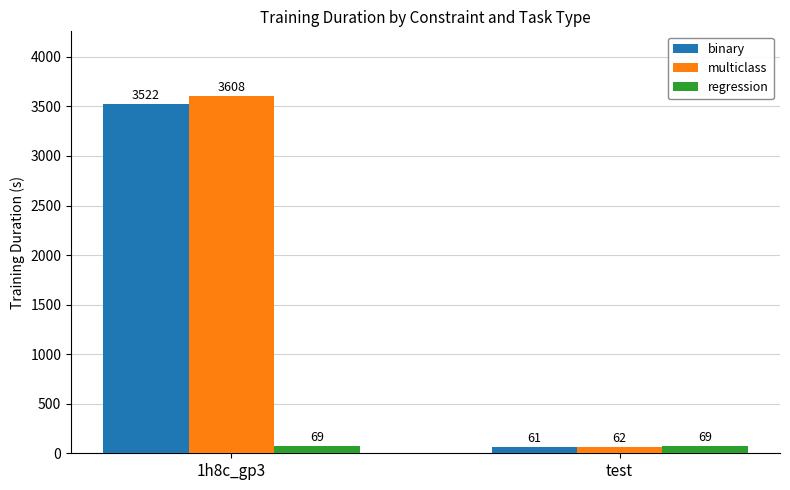

True or false: binary has a value of 917.3 at 1h8c_gp3.

False